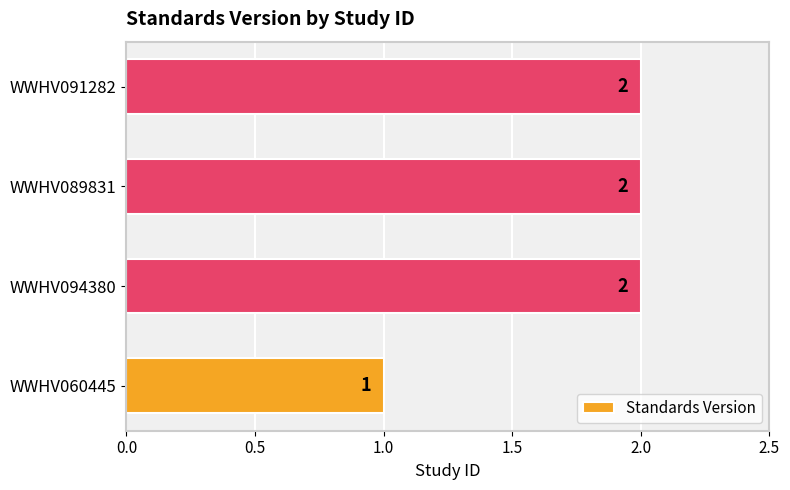

What is the average value?

2